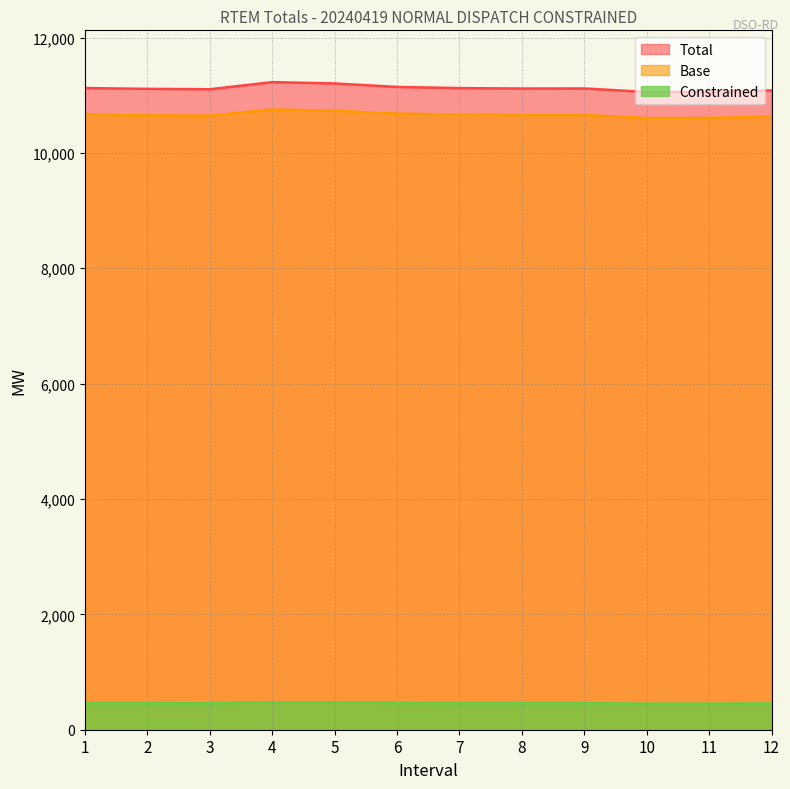

Reading left to right, transcribe all the data shown in this chart.

Total: 1=11124.2	2=11110.5	3=11103.5	4=11226.8	5=11204.1	6=11144.0	7=11123.2	8=11116.2	9=11117.1	10=11056.8	11=11058.3	12=11083.5
Base: 1=10662.8	2=10651.0	3=10645.3	4=10752.2	5=10732.1	6=10680.5	7=10662.5	8=10656.4	9=10657.1	10=10604.8	11=10606.0	12=10628.1
Constrained: 1=461.4	2=459.5	3=458.3	4=474.6	5=471.9	6=463.5	7=460.7	8=459.8	9=460.0	10=452.0	11=452.3	12=455.3